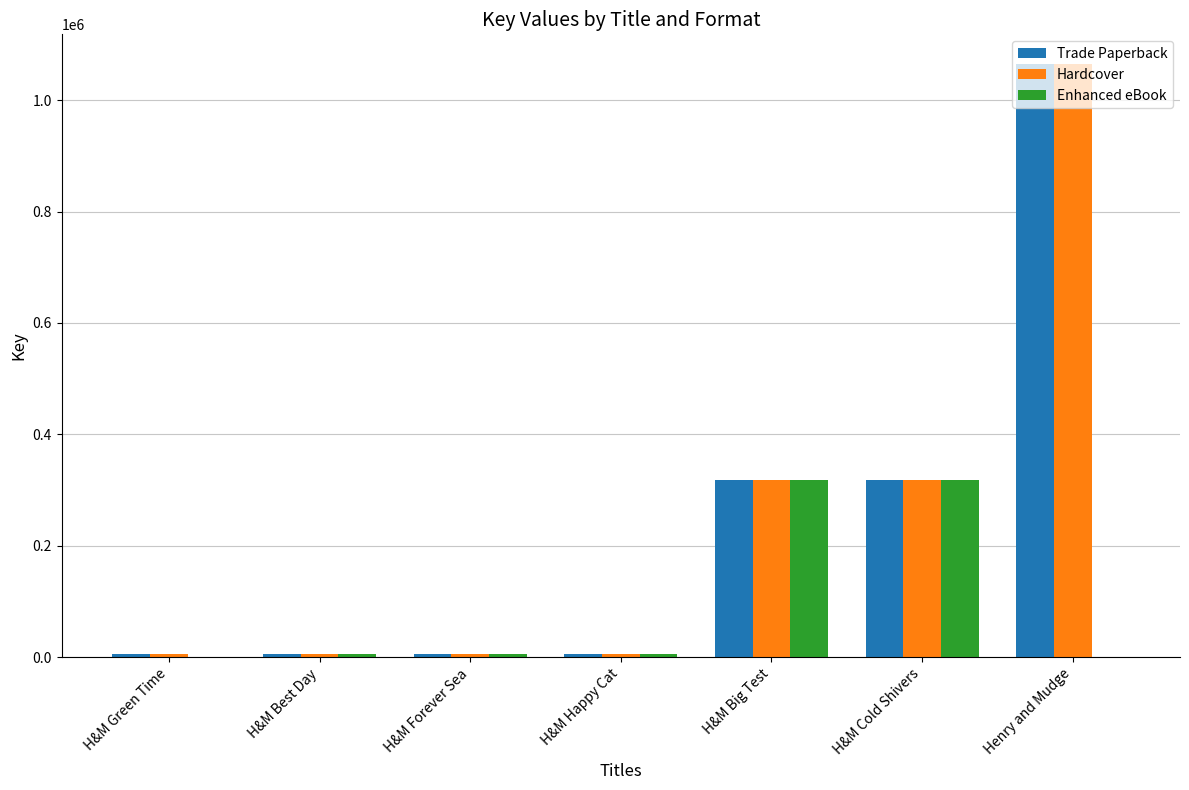

At which category does the chart reach its peak across all series?

Henry and Mudge